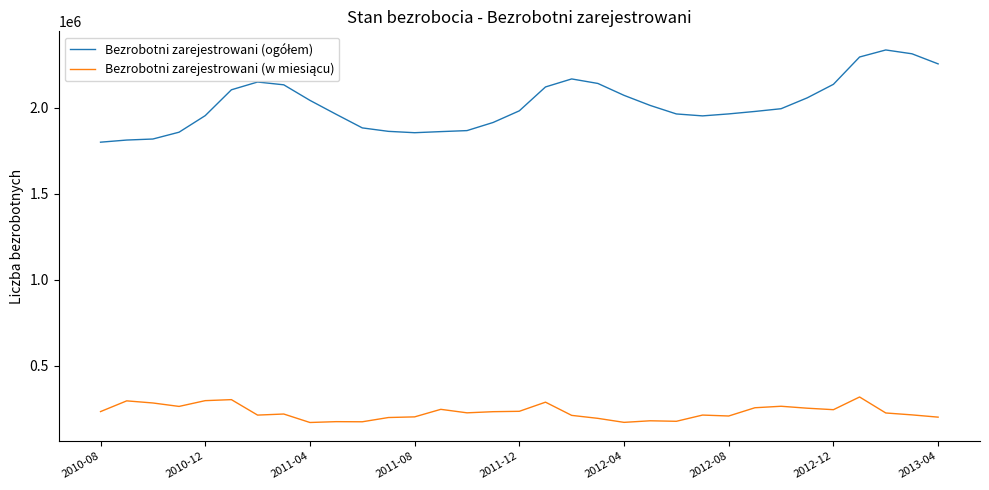

True or false: Bezrobotni zarejestrowani (ogółem) and Bezrobotni zarejestrowani (w miesiącu) cross at least once.

False